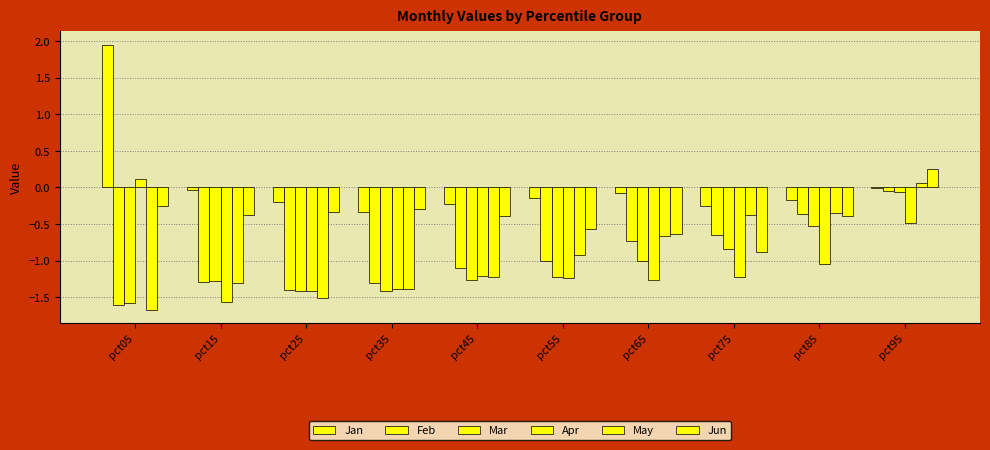

How many values in the Feb series exceed -1?

4